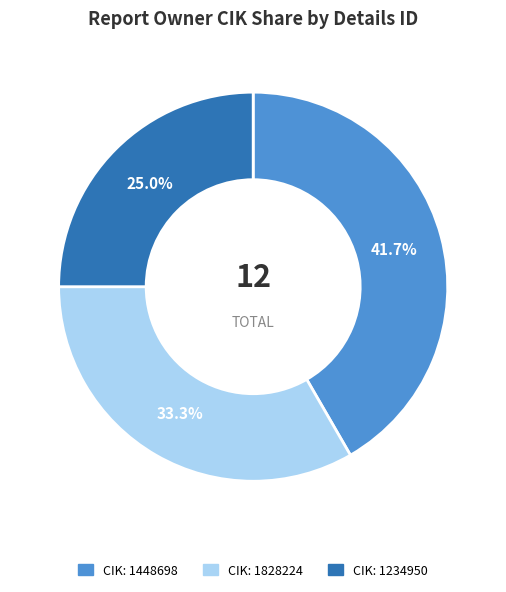

Is there any slice that represents more than half of the pie?

No